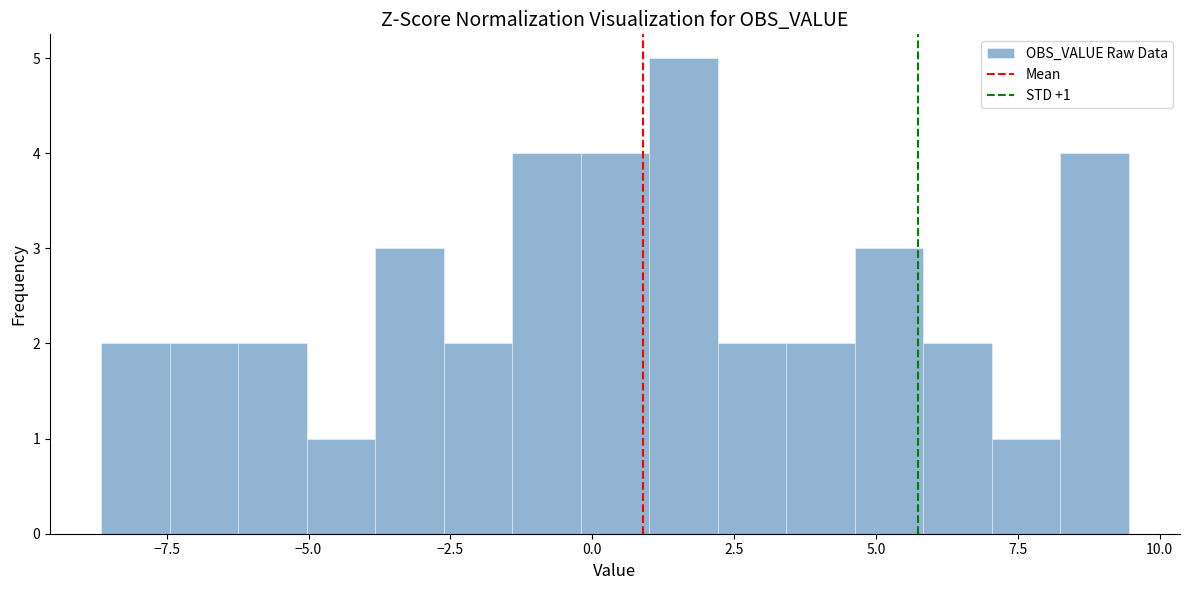

Around what value on the x-axis is the tallest bar? Give the approximate position of its centre, as read against the axis.

1.5